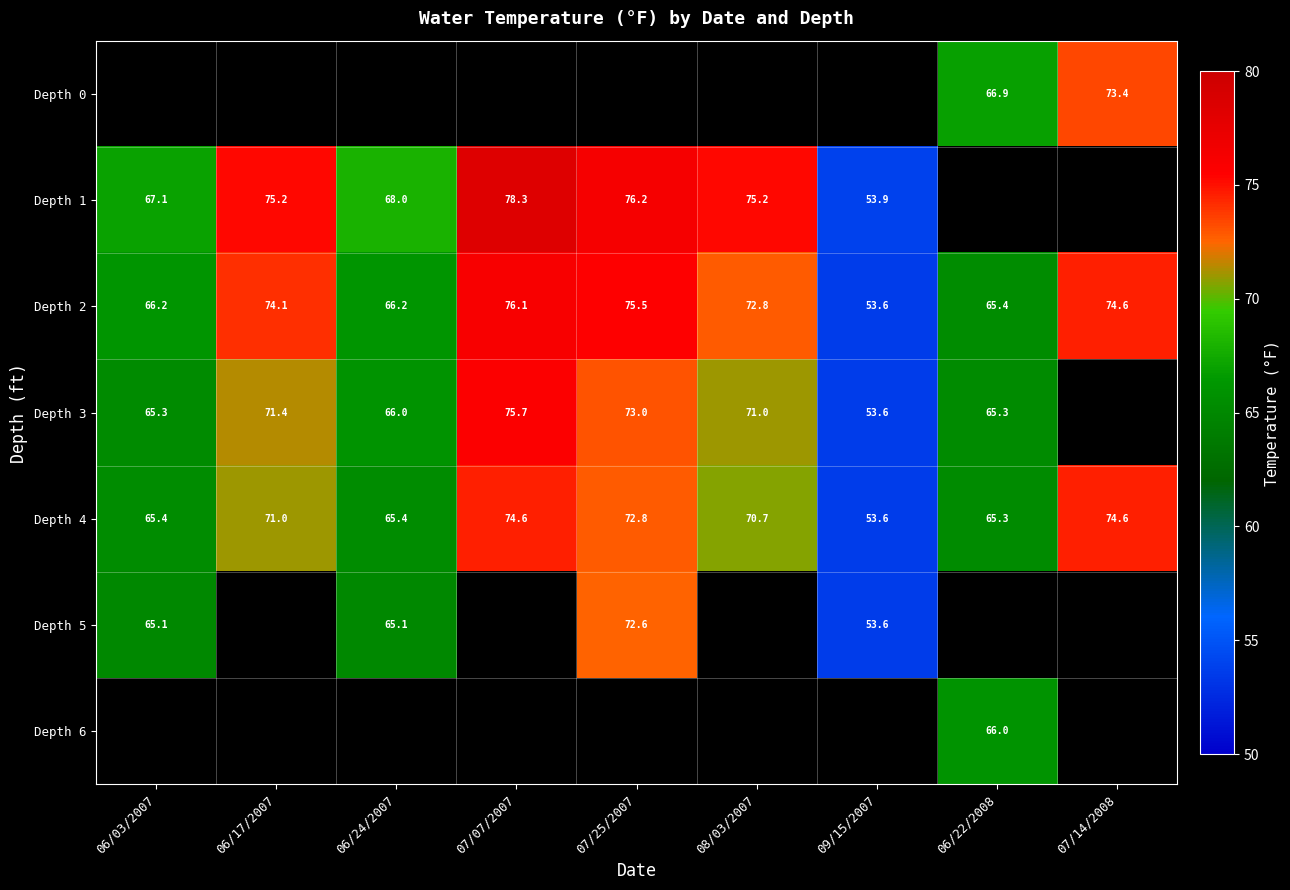

The Depth 3 series shows 73.0 at 07/25/2007. True or false?

True